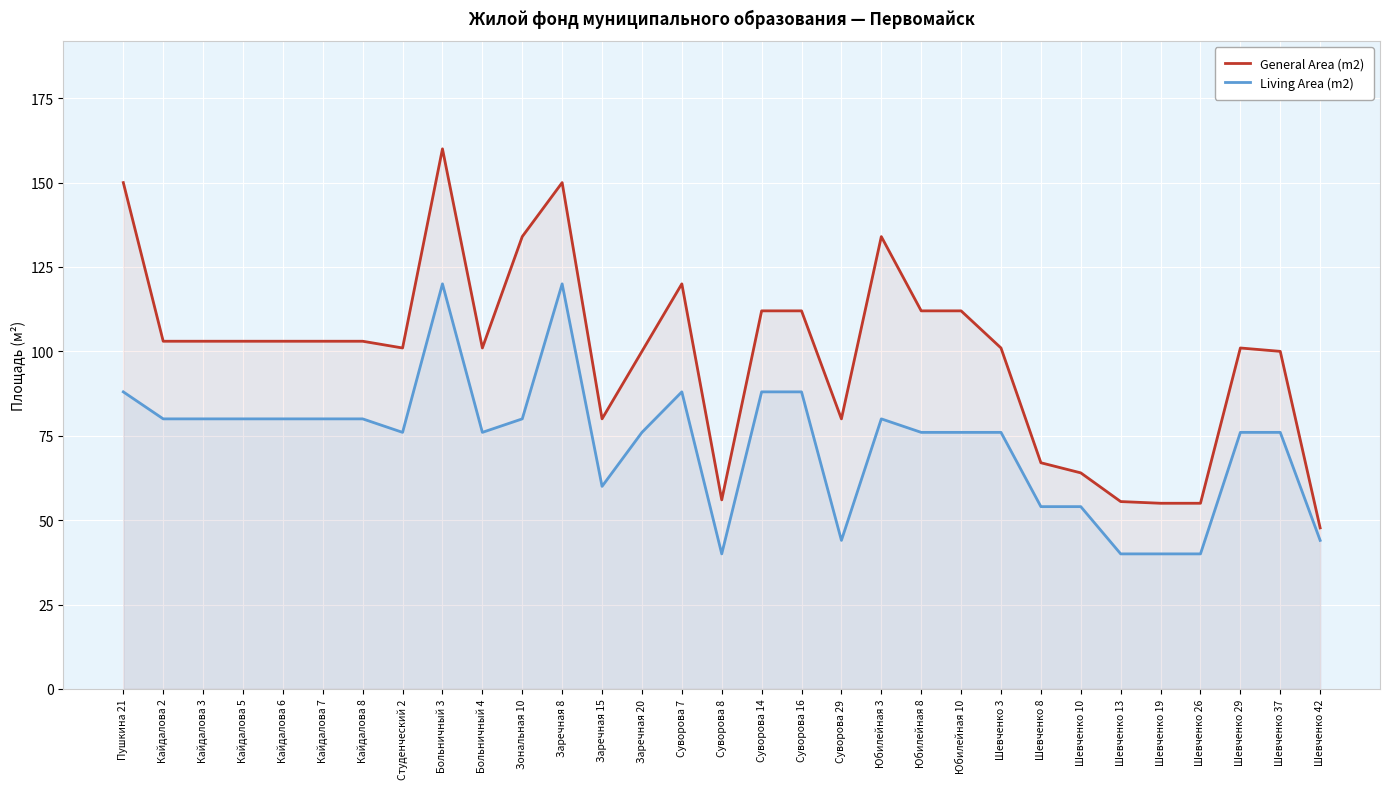

What is the sum of the Living Area (m2) values at Заречная 20 and Суворова 7?

164.0